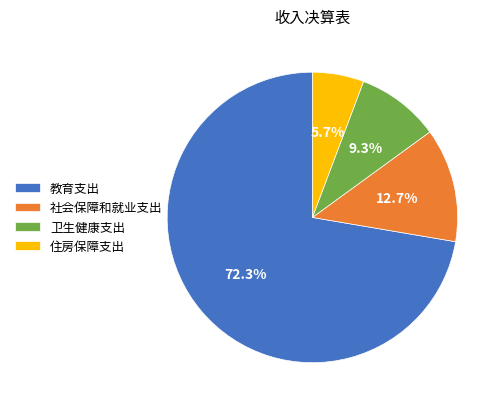

To the nearest percent, what percentage of the pie is 住房保障支出?

6%